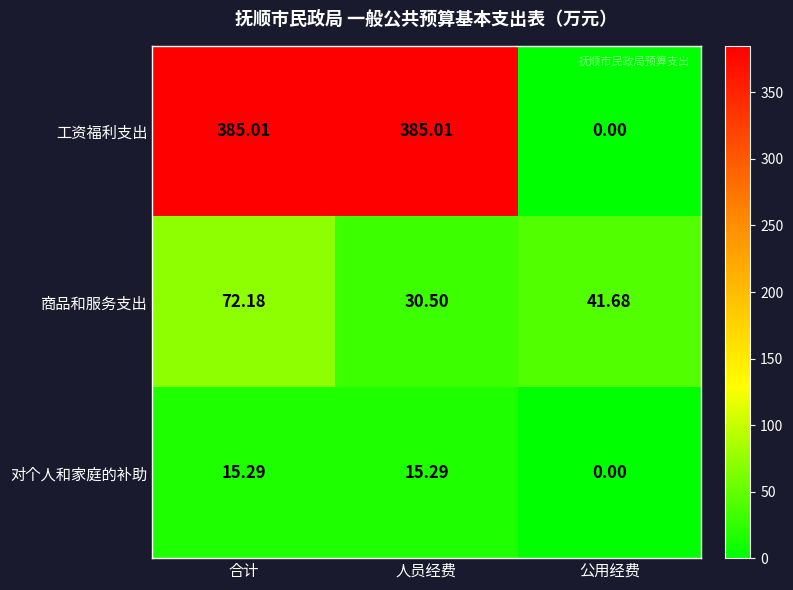

List the series in order of their peak value, lowest first.

对个人和家庭的补助, 商品和服务支出, 工资福利支出